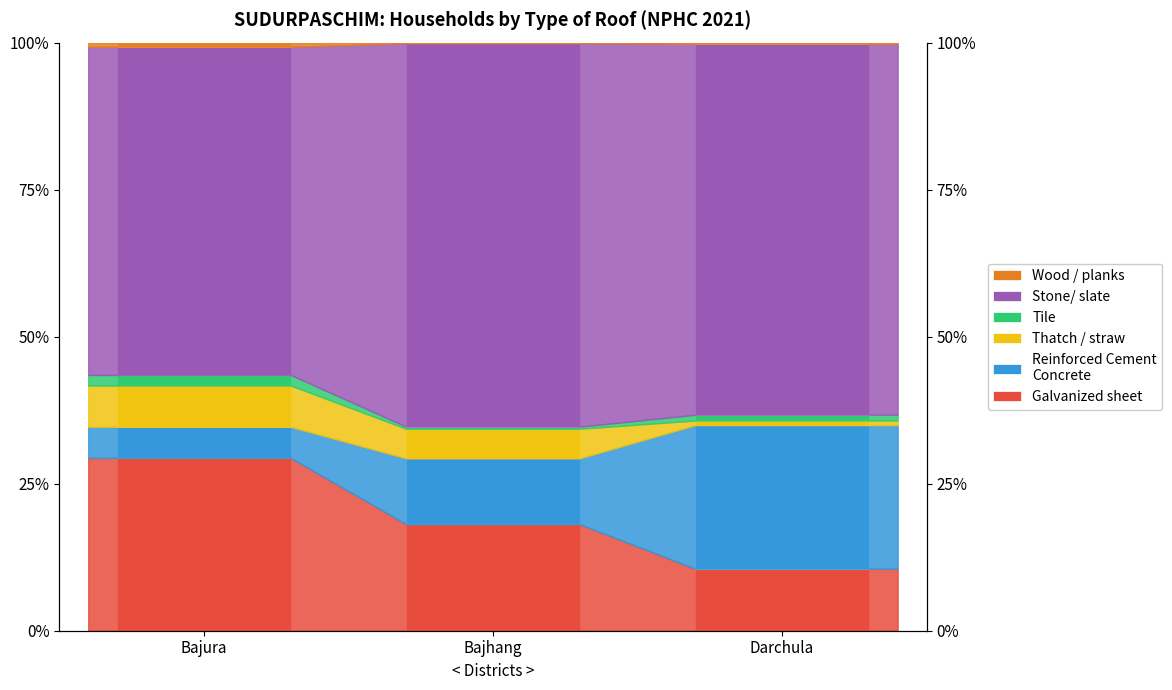

What are all the series names shown in the legend?

Galvanized sheet, Reinforced Cement
Concrete, Thatch / straw, Tile, Stone/ slate, Wood / planks